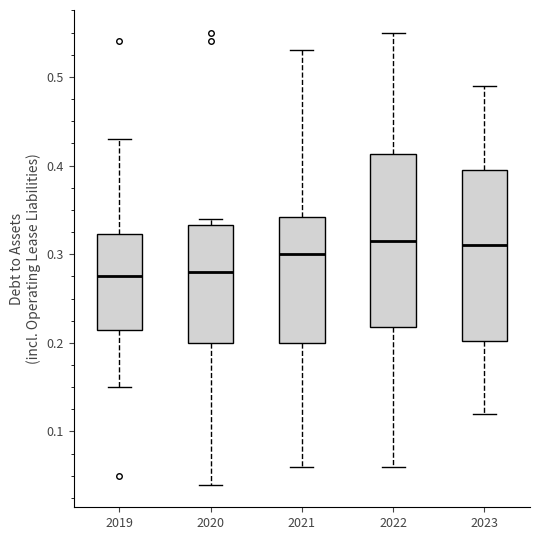

Reading left to right, transcribe this box plot: for each box, give where its median line is, the range the box spans, and where its two whiskers end, as read against the y-axis. The values are not printed on the chart, so give them approximately, as read against the axis.

2019: median 0.28, box 0.22 to 0.32, whiskers 0.15 to 0.43
2020: median 0.28, box 0.20 to 0.33, whiskers 0.04 to 0.34
2021: median 0.30, box 0.20 to 0.34, whiskers 0.06 to 0.53
2022: median 0.32, box 0.22 to 0.41, whiskers 0.06 to 0.55
2023: median 0.31, box 0.20 to 0.40, whiskers 0.12 to 0.49